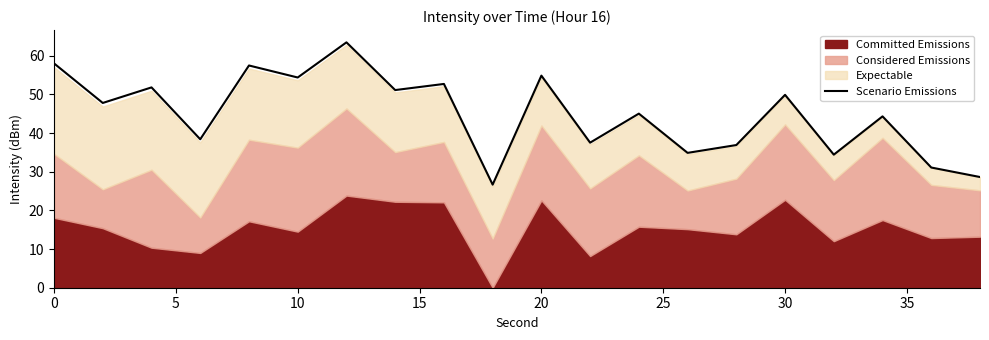

What is the value of the 8th point from the left?

51.1